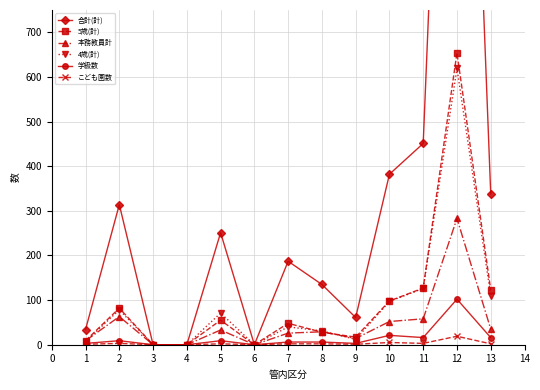

How many values in the 4歳(計) series are below 40?

6